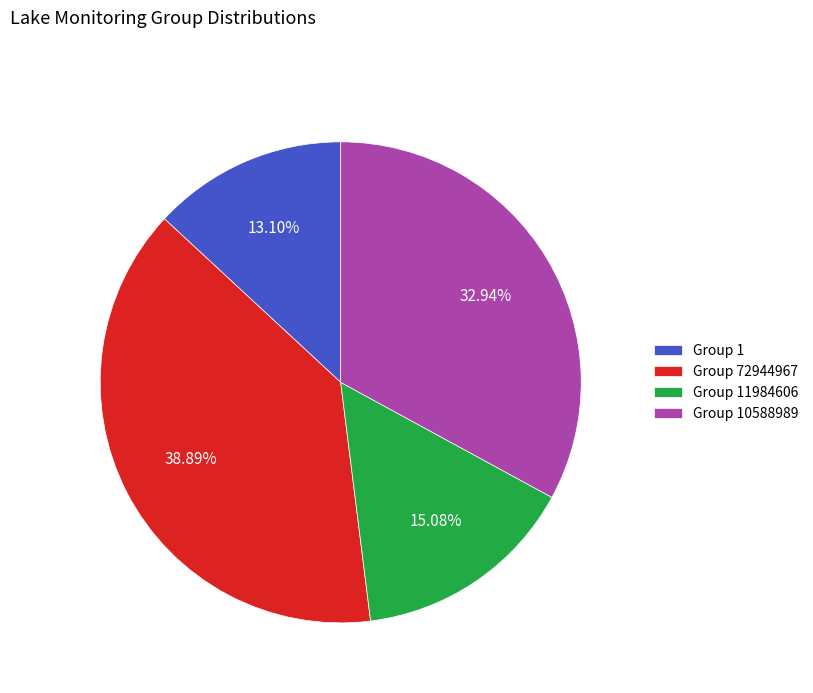

Between Group 1 and Group 10588989, which is larger?

Group 10588989